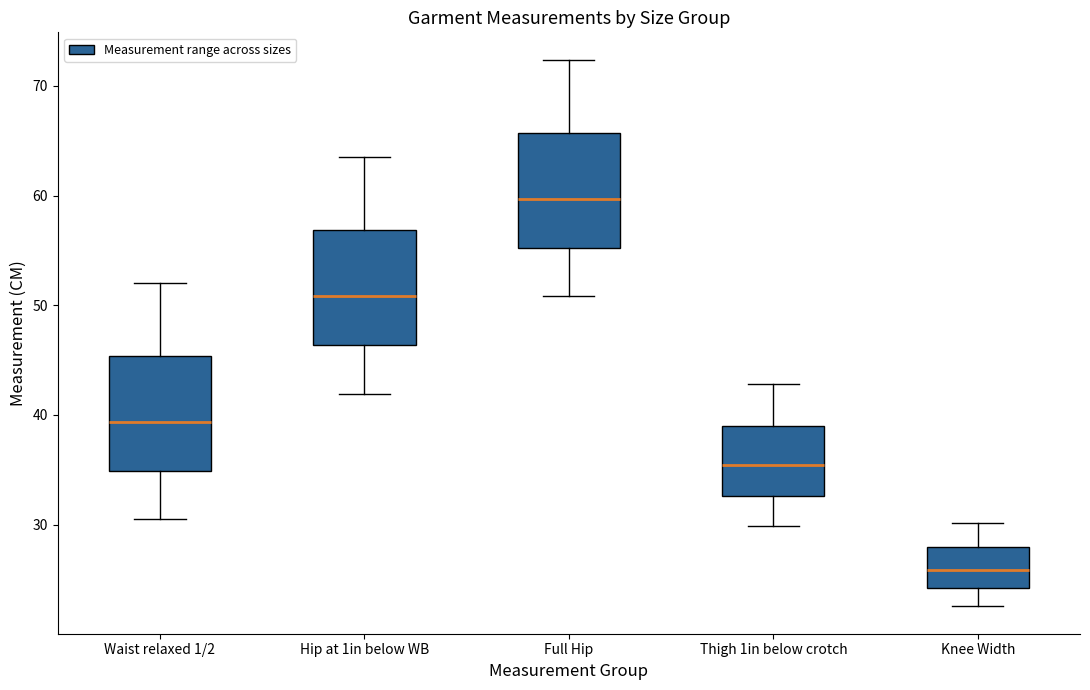

Reading left to right, read every box against the y-axis: the position of its median line, the range the box covers, and the ends of its whiskers. The values are not printed on the chart, so give them approximately, as read against the axis.

Waist relaxed 1/2: median 39, box 35 to 45, whiskers 30 to 52
Hip at 1in below WB: median 51, box 46 to 57, whiskers 42 to 64
Full Hip: median 60, box 55 to 66, whiskers 51 to 72
Thigh 1in below crotch: median 35, box 33 to 39, whiskers 30 to 43
Knee Width: median 26, box 24 to 28, whiskers 23 to 30